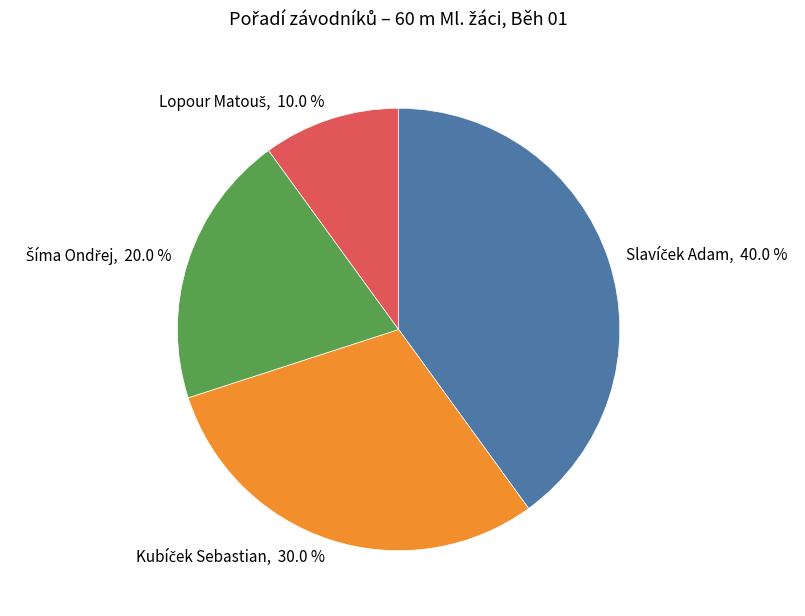

Is there a majority slice in this chart?

No